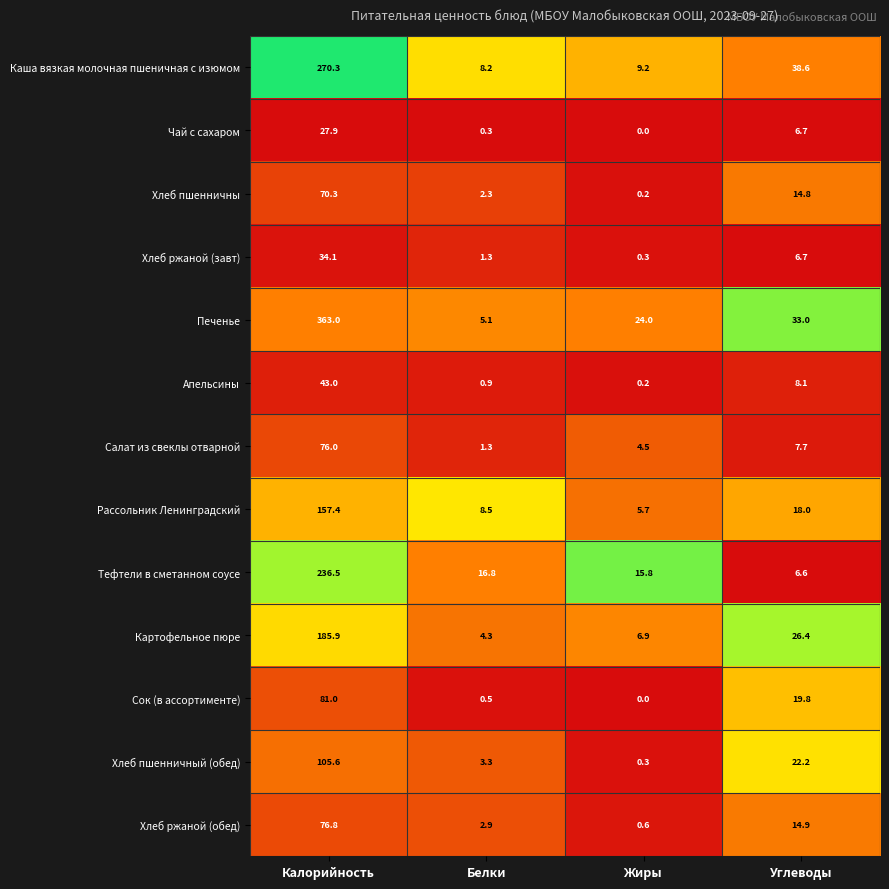

Where does the Апельсины series first go above 8?

Калорийность